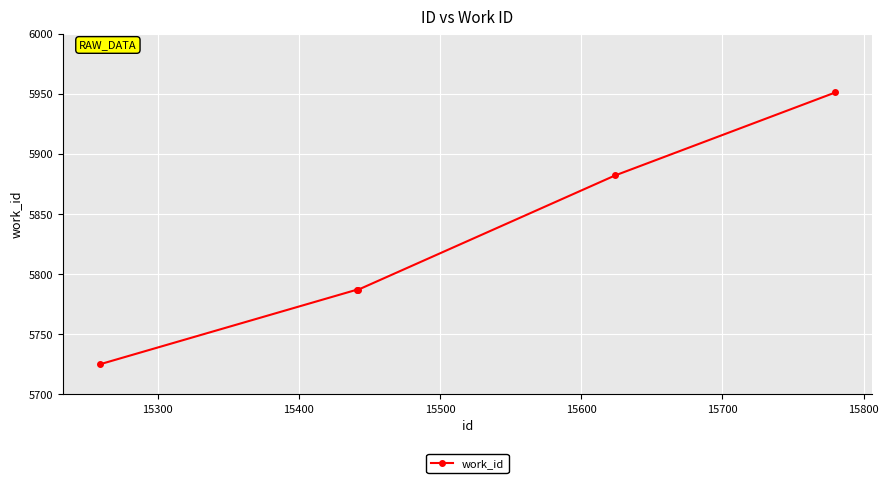

What is the value of the 5th point from the left?

5951